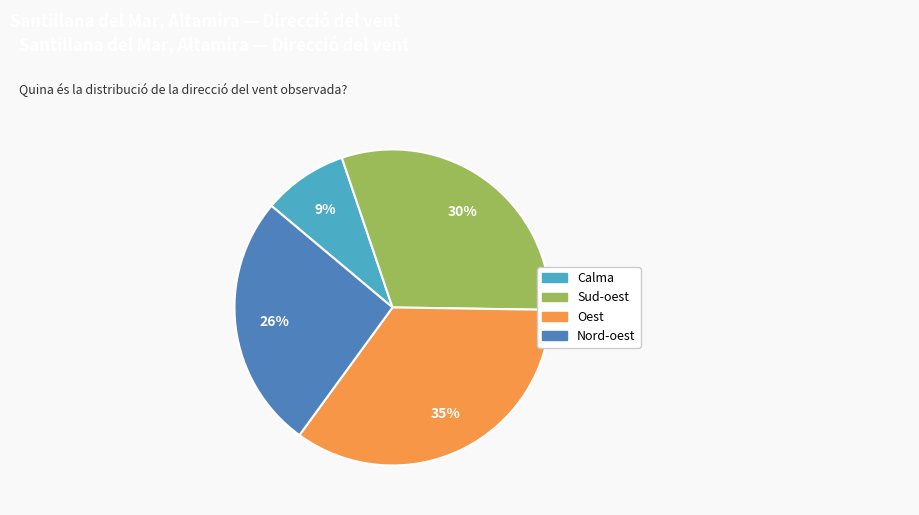

Which slice is the largest?

Oest